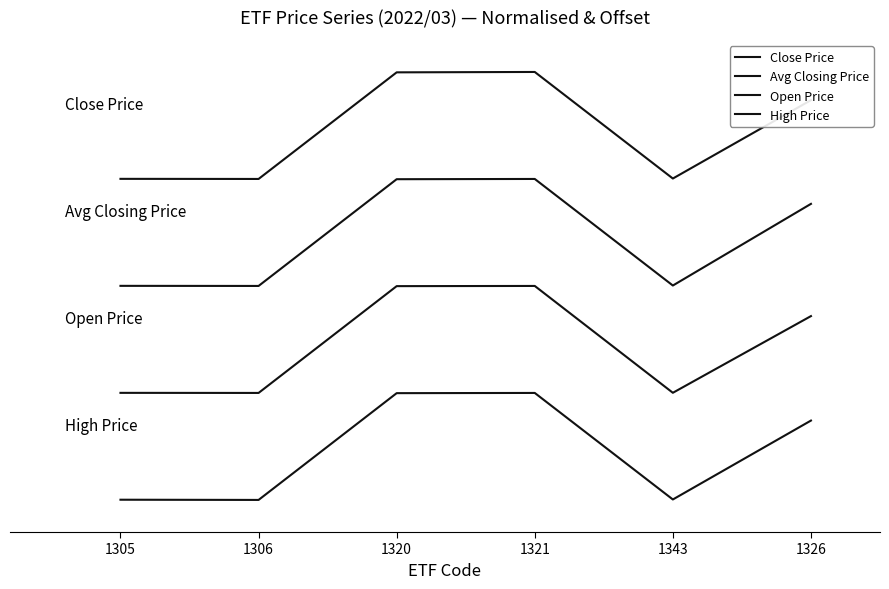

Does the chart display data point markers on the line(s)?

No